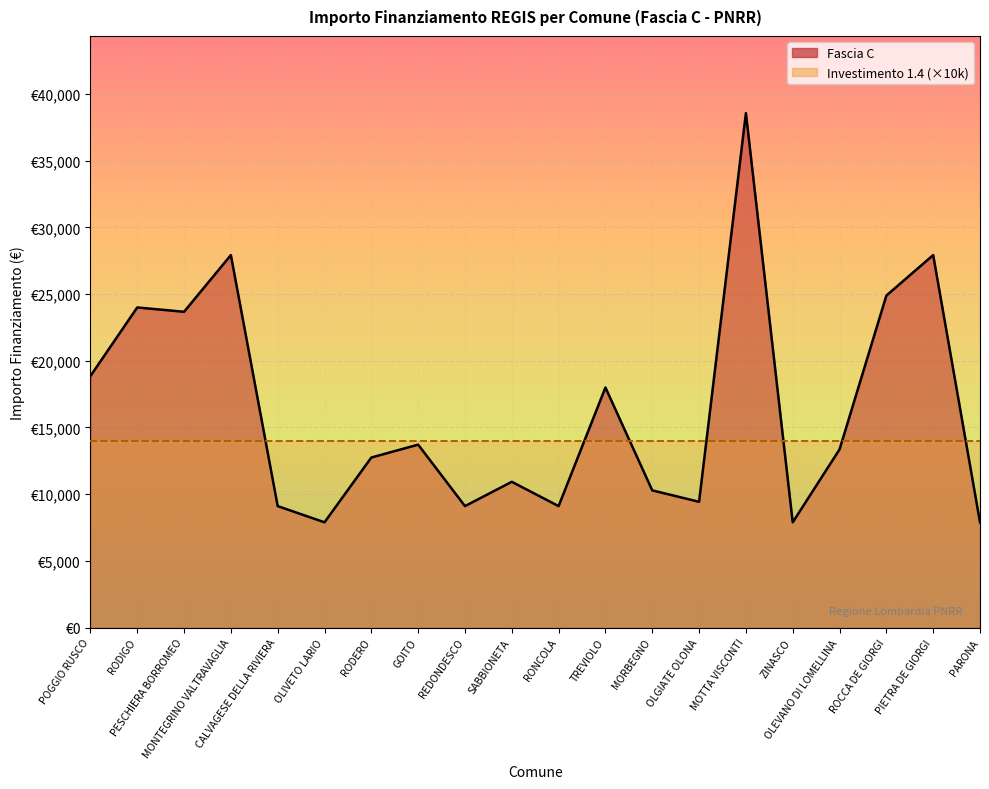

List the labels in order of value, smallest first.

OLIVETO LARIO, ZINASCO, PARONA, CALVAGESE DELLA RIVIERA, REDONDESCO, RONCOLA, OLGIATE OLONA, MORBEGNO, SABBIONETA, RODERO, OLEVANO DI LOMELLINA, GOITO, TREVIOLO, POGGIO RUSCO, PESCHIERA BORROMEO, RODIGO, ROCCA DE GIORGI, MONTEGRINO VALTRAVAGLIA, PIETRA DE GIORGI, MOTTA VISCONTI